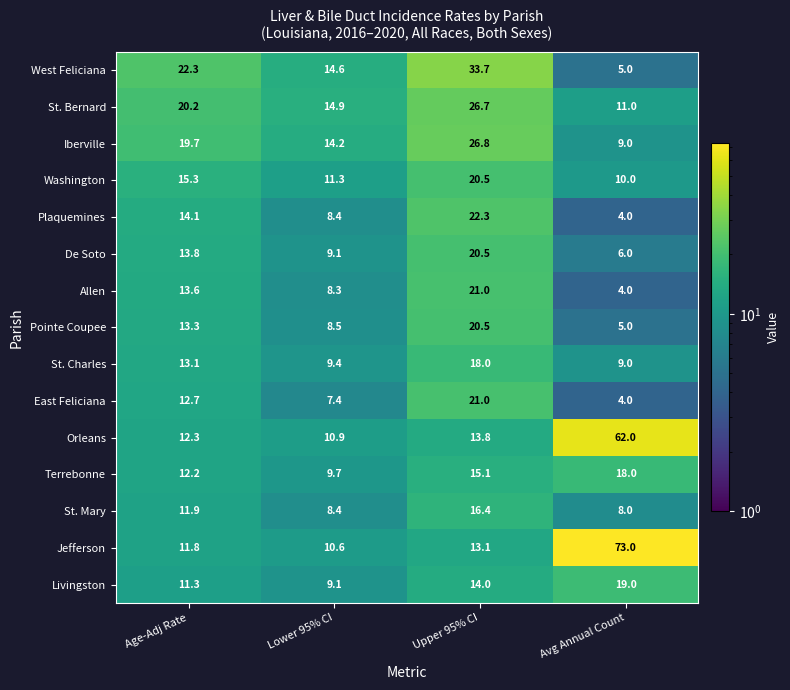

What value does the Orleans series have at Avg Annual Count?

62.0